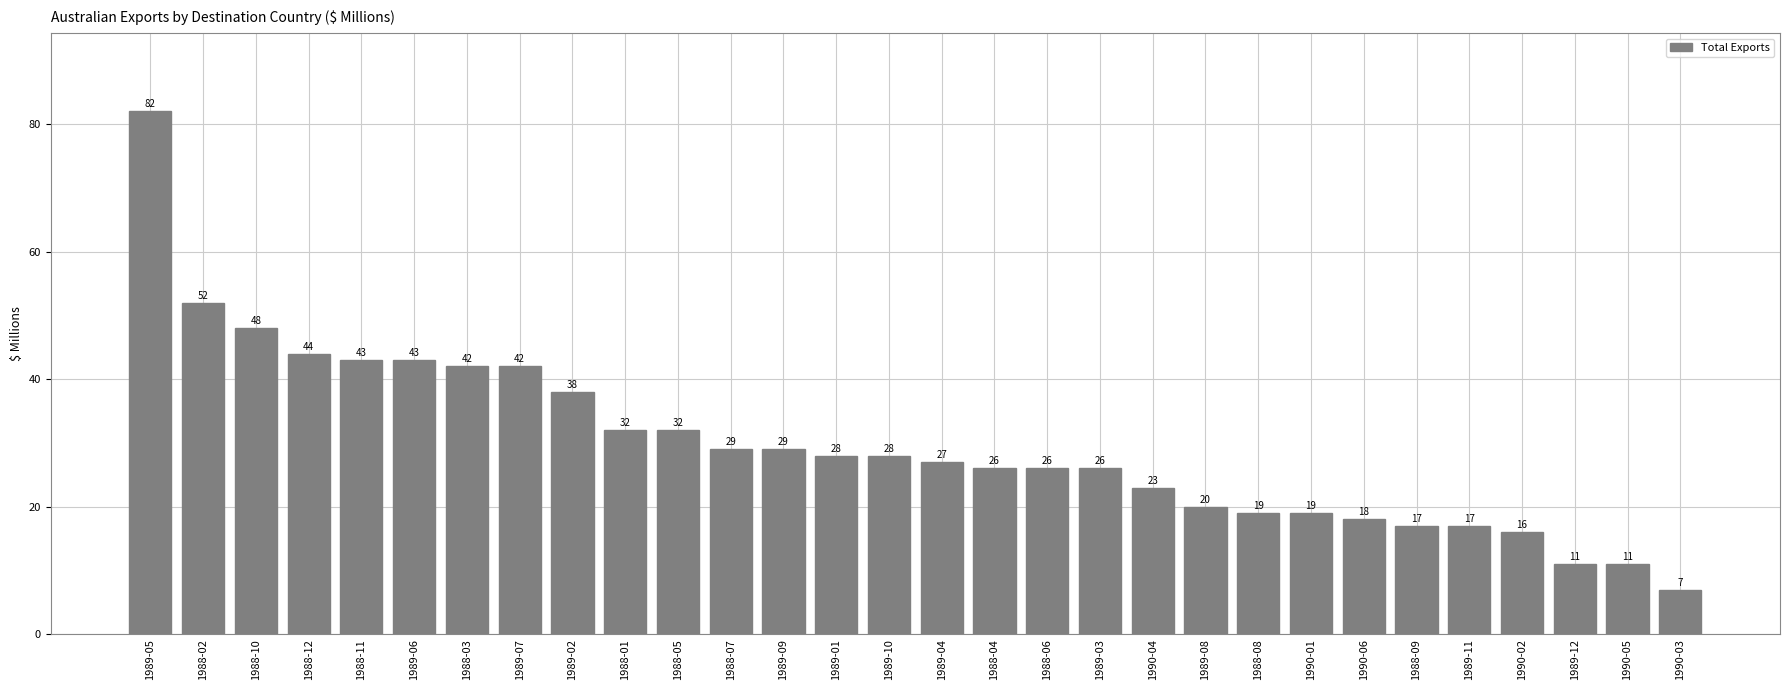

What is the difference between the maximum and minimum values?

75